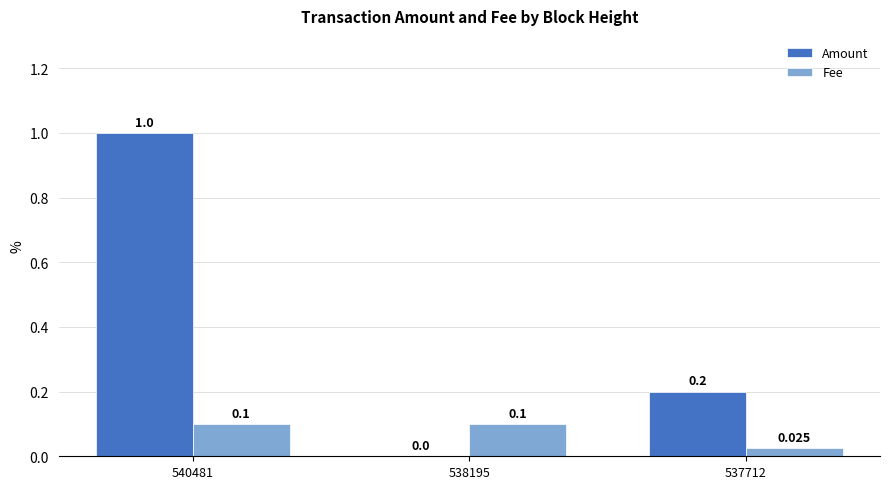

Between 538195 and 537712, which series saw the biggest shift?

Amount